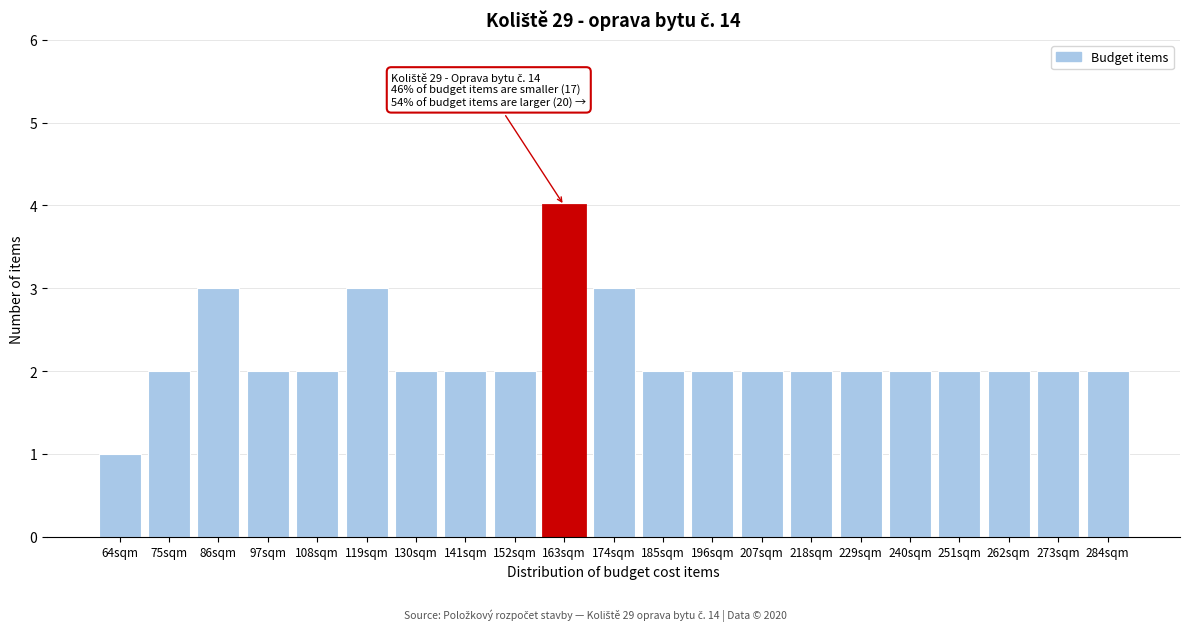

Reading left to right, what are all the values shown in this chart?

64sqm=1	75sqm=2	86sqm=3	97sqm=2	108sqm=2	119sqm=3	130sqm=2	141sqm=2	152sqm=2	163sqm=4	174sqm=3	185sqm=2	196sqm=2	207sqm=2	218sqm=2	229sqm=2	240sqm=2	251sqm=2	262sqm=2	273sqm=2	284sqm=2